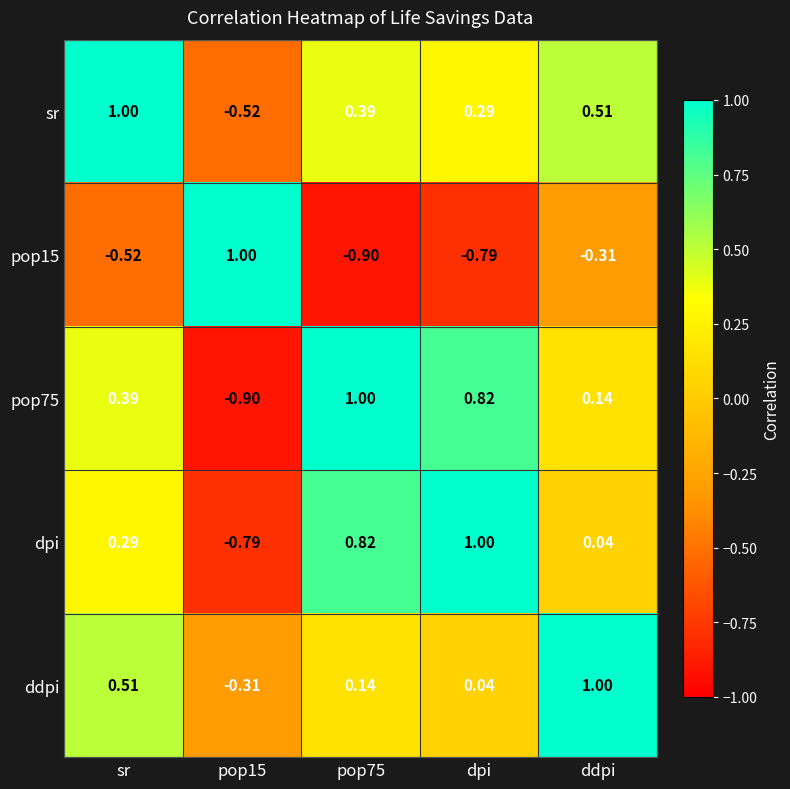

Which category has the highest value in the ddpi series?

ddpi